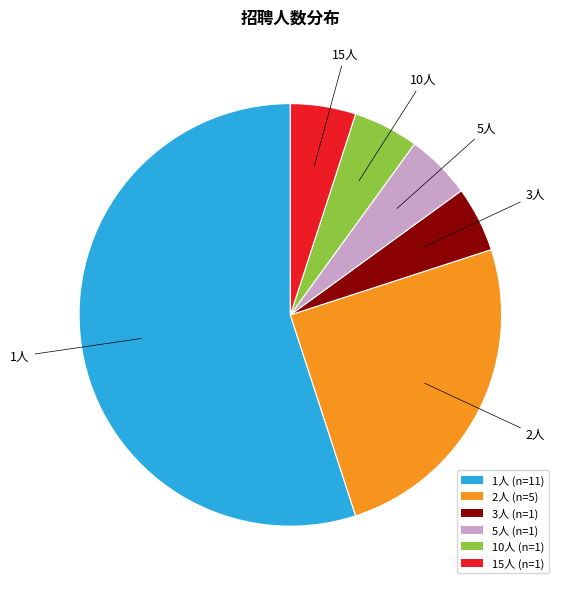

What is the largest slice in the pie chart?

1人